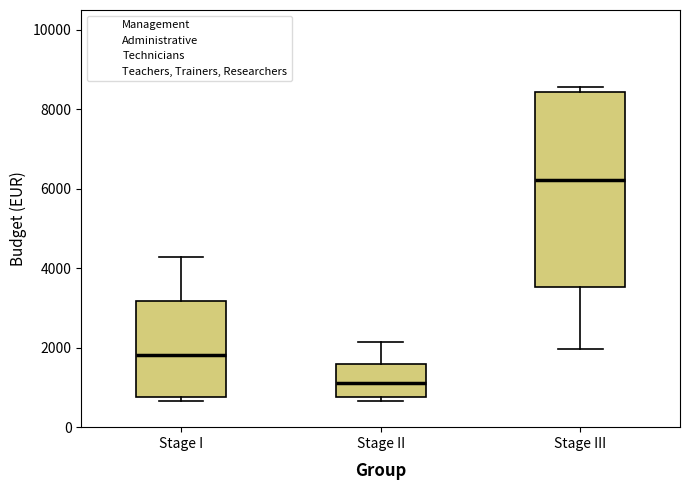

Which box has the highest median line?

Stage III